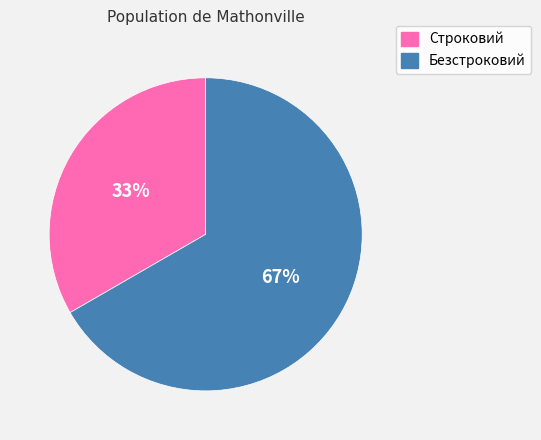

Is the sum of Безстроковий and Строковий greater than half?

Yes